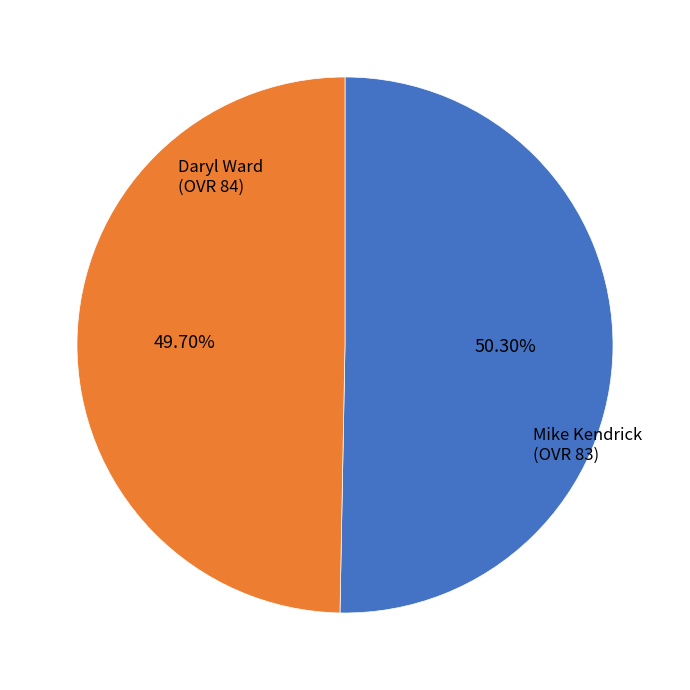

Is there a majority slice in this chart?

Yes